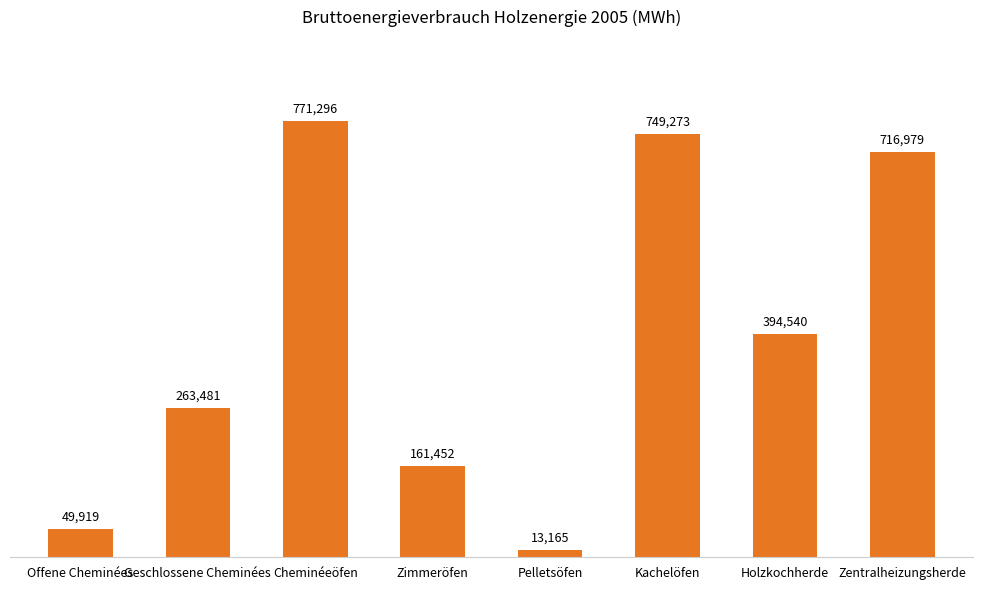

True or false: the data shows 371629 at Zentralheizungsherde.

False